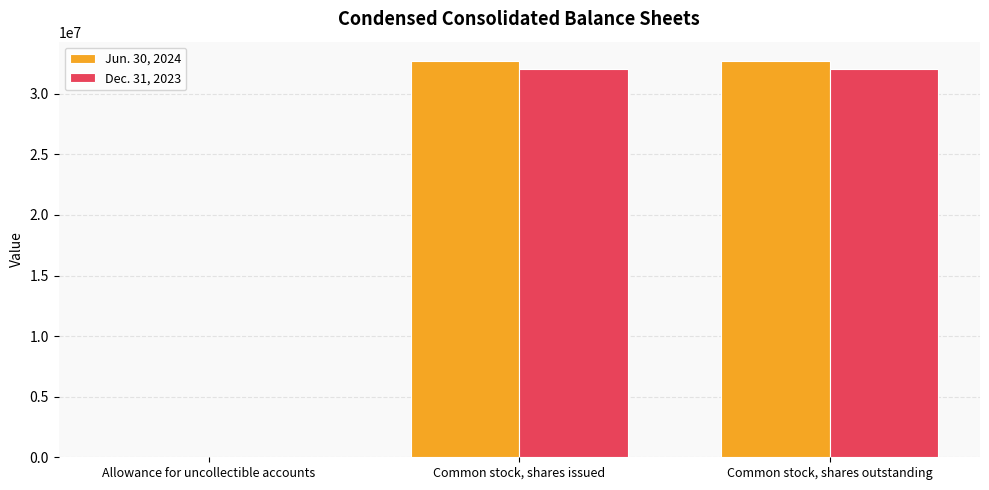

What is the total value across all series at Allowance for uncollectible accounts?

7353